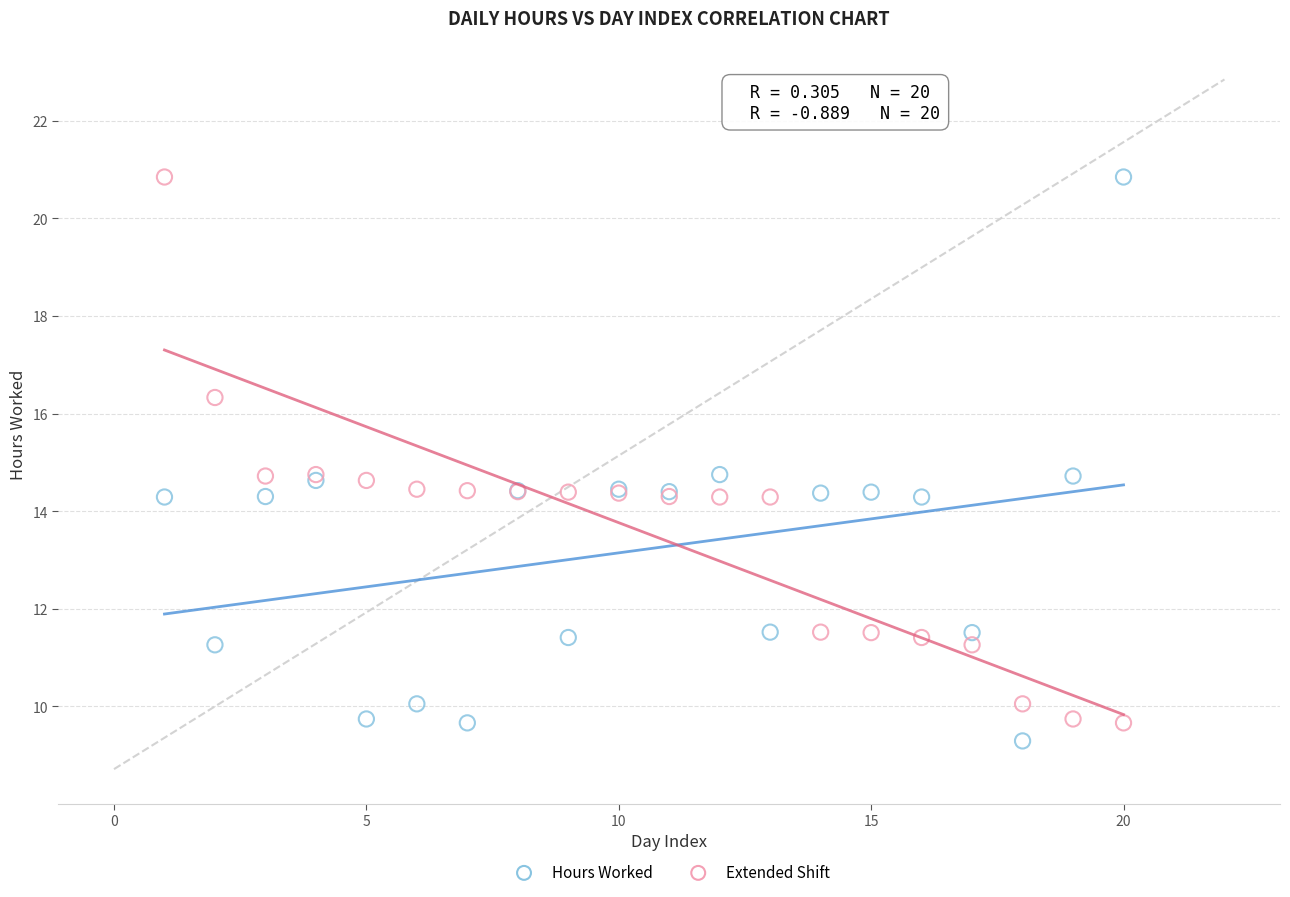

What is the X range (max minus min) for the scatter plot?

19.0